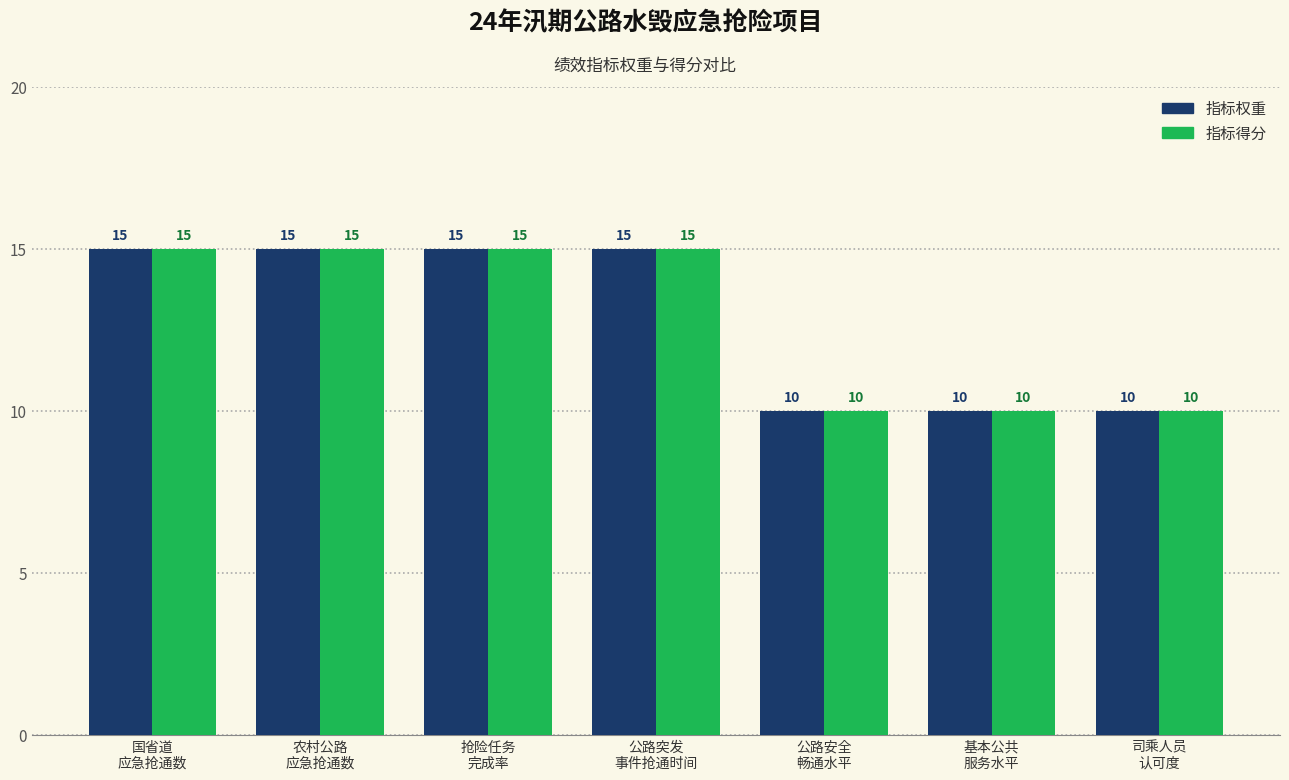

What is the label of the 6th bar from the right?

农村公路
应急抢通数